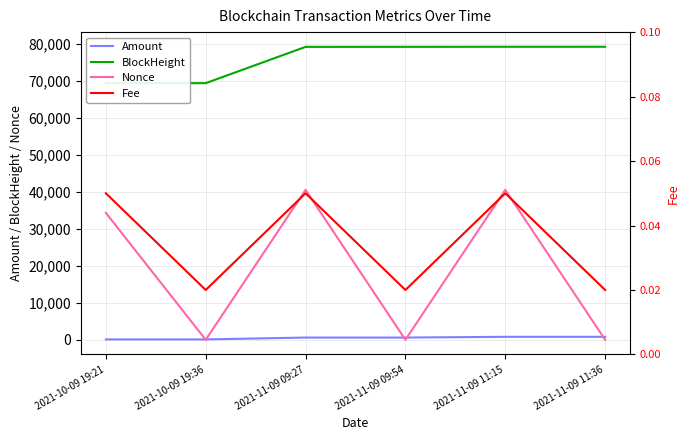

What is the spread (max minus min) of values at 2021-11-09 11:36?

79152.0